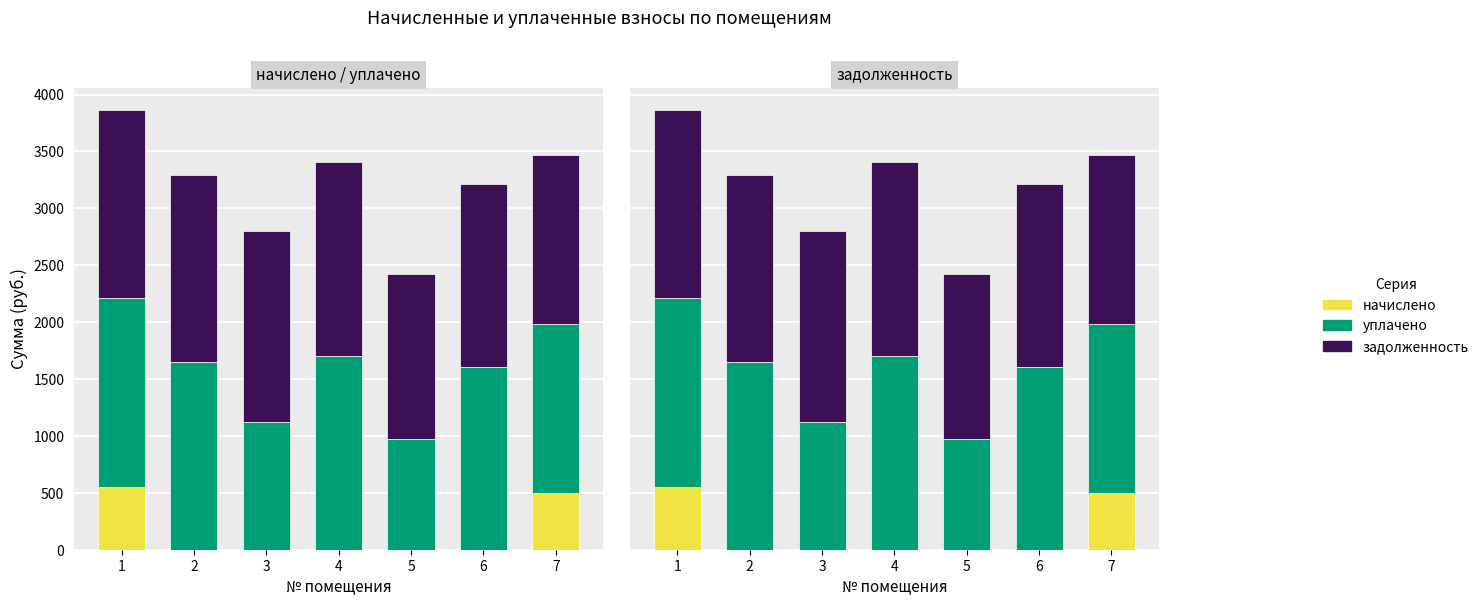

Is the value of уплачено at 5 greater than the value of начислено at 4?

No